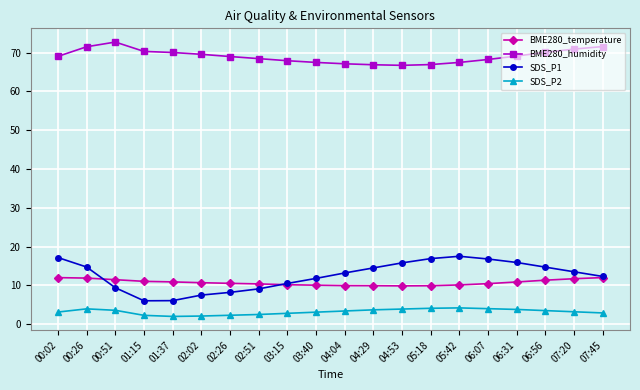

Does the chart display data point markers on the line(s)?

Yes